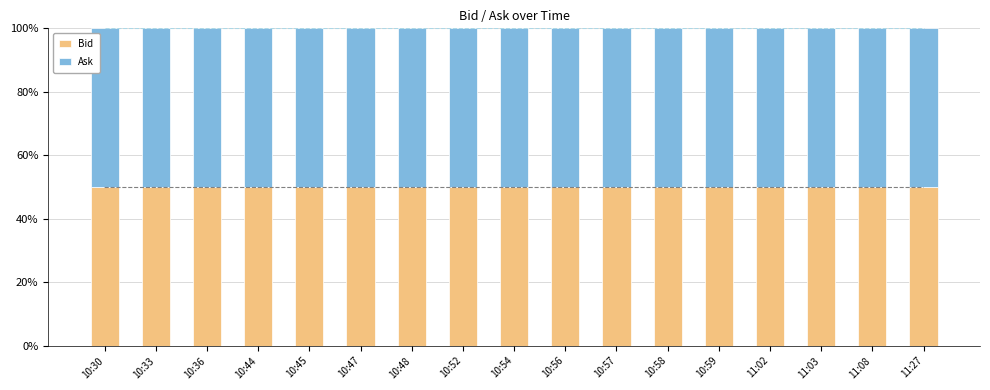

Which has a higher value, 10:48 or 11:27?

10:48